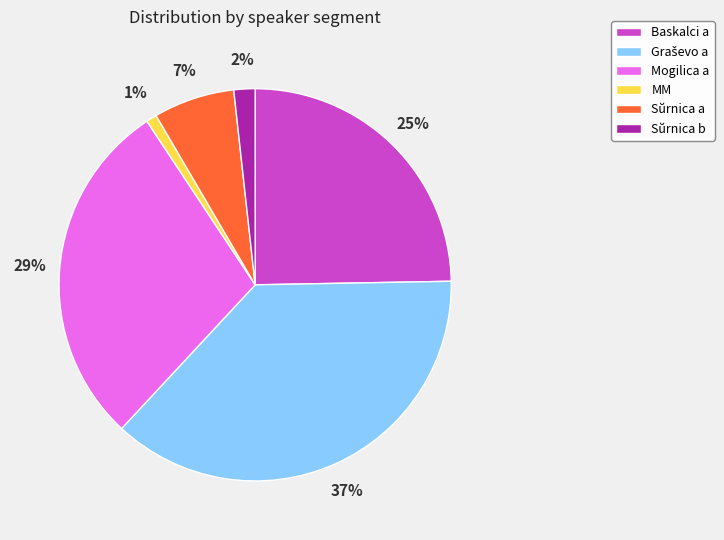

To the nearest percent, what is the difference between the largest and smallest slice percentages?

36%